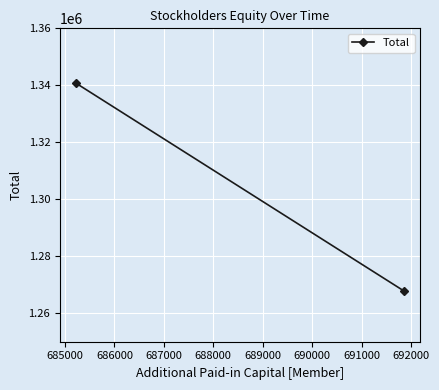

Reading left to right, list all the values displayed in this chart.

1340657	1267839